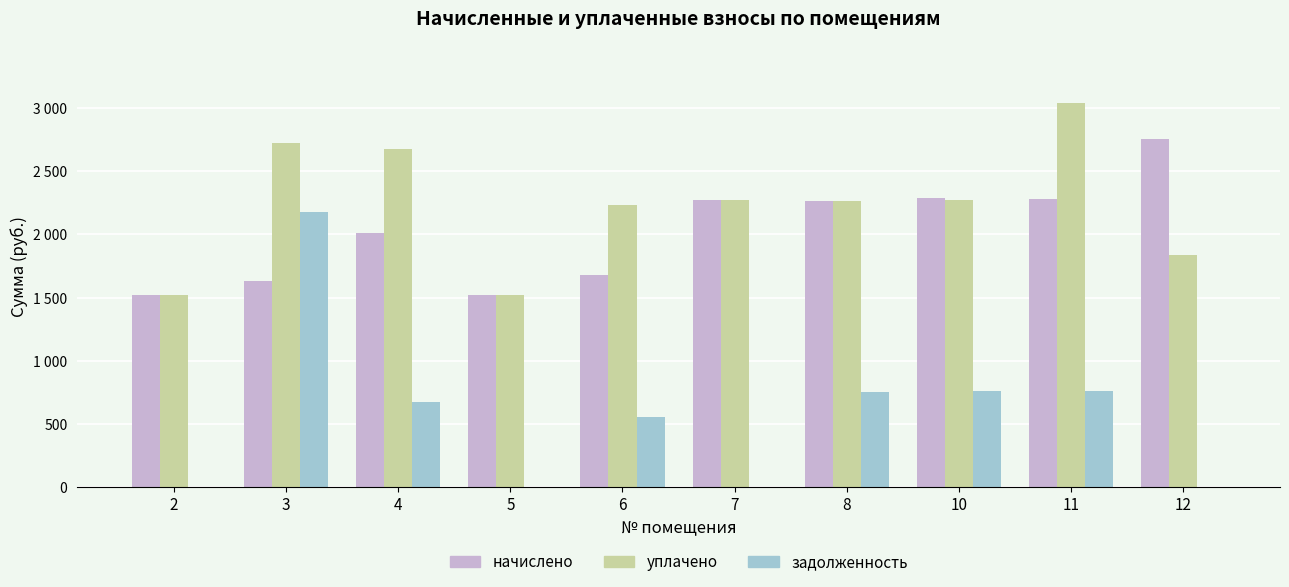

What are all the series names shown in the legend?

начислено, уплачено, задолженность